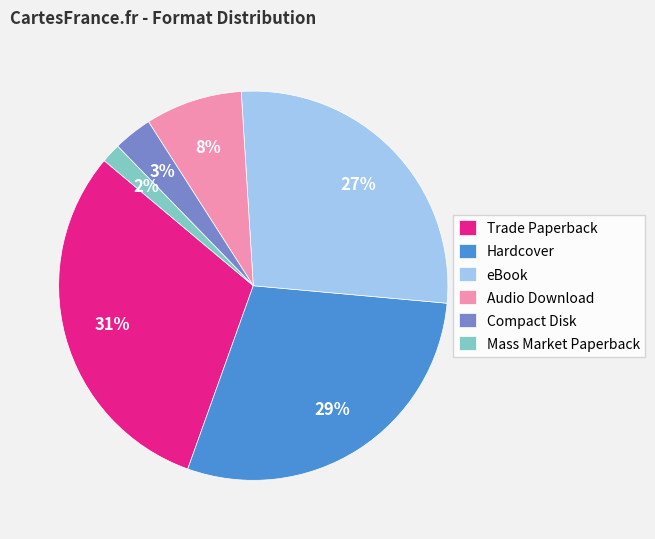

How many segments does this pie chart have?

6